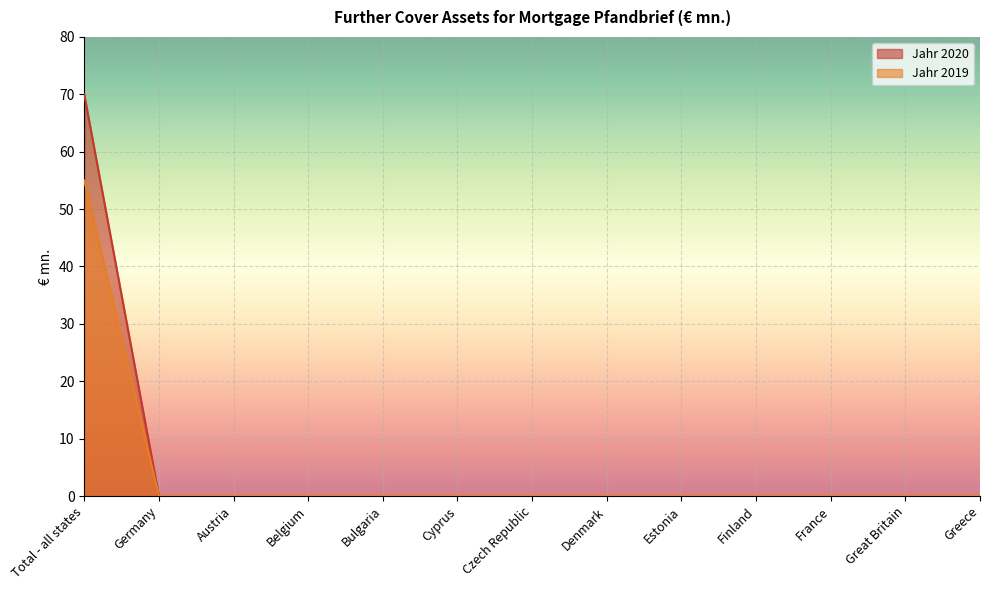

True or false: Jahr 2019 has more than 1 interior local peaks.

False